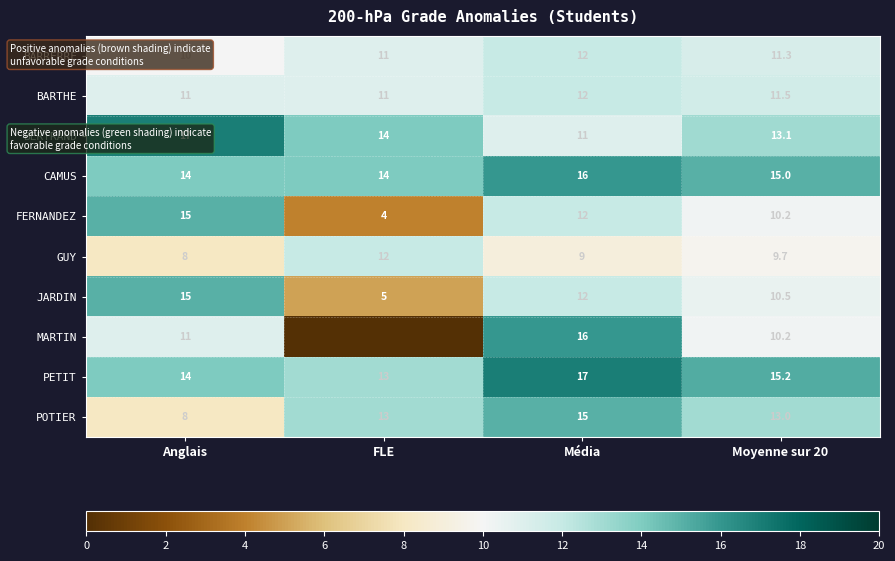

Which category has the lowest value in the FERNANDEZ series?

FLE